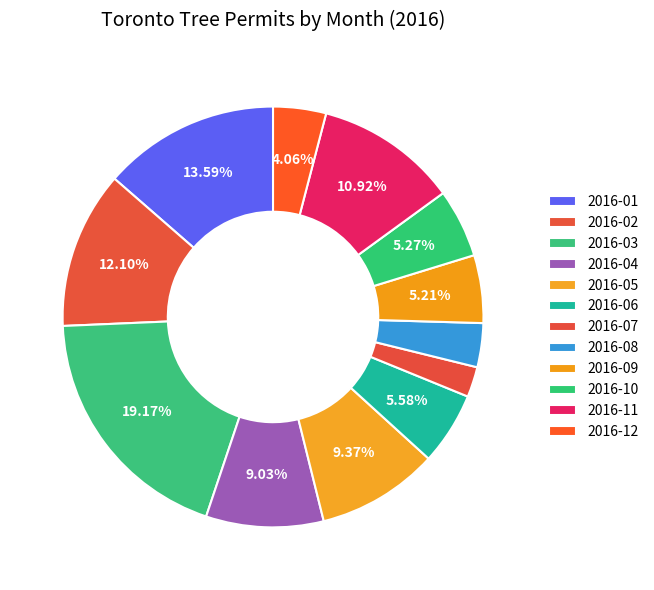

Is it true that 2016-06 is 1% of the pie?

False